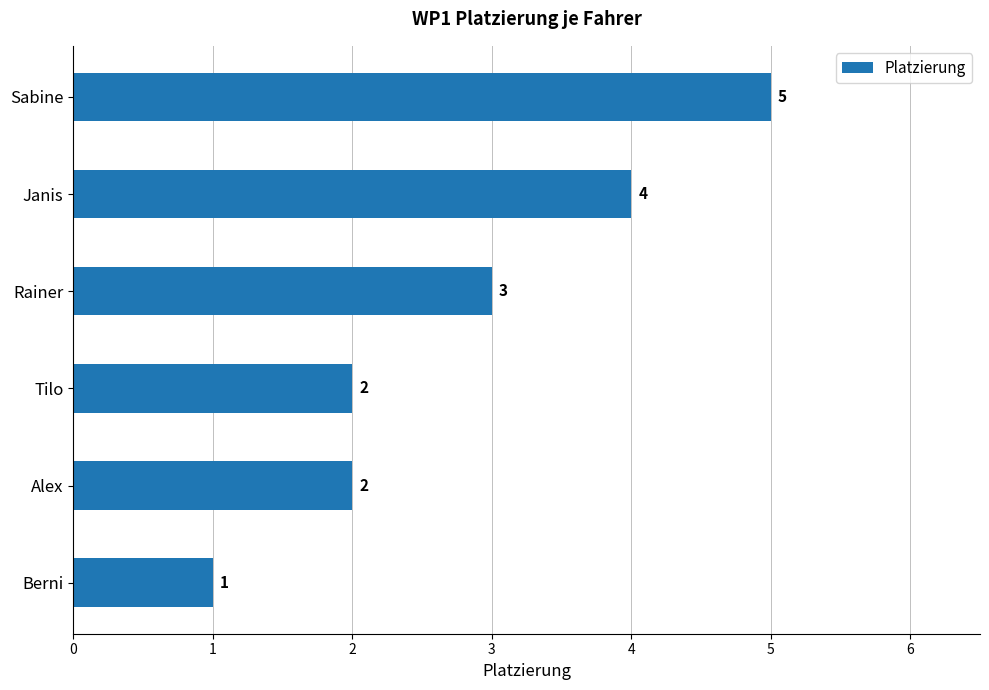

What is the difference between the maximum and minimum values?

4